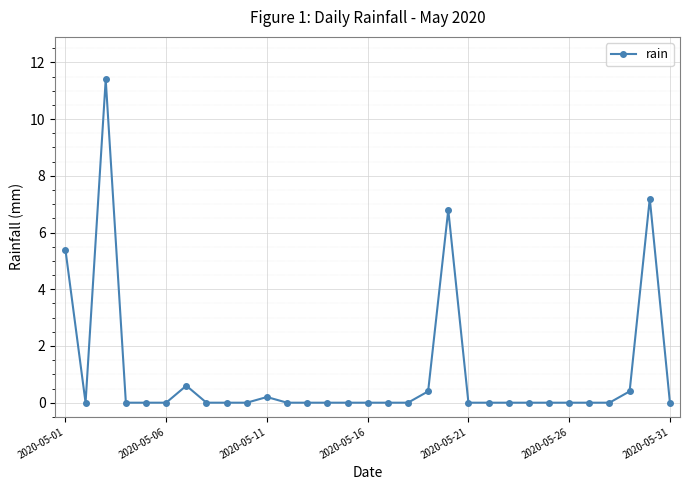

What is the sum of all values?

32.4